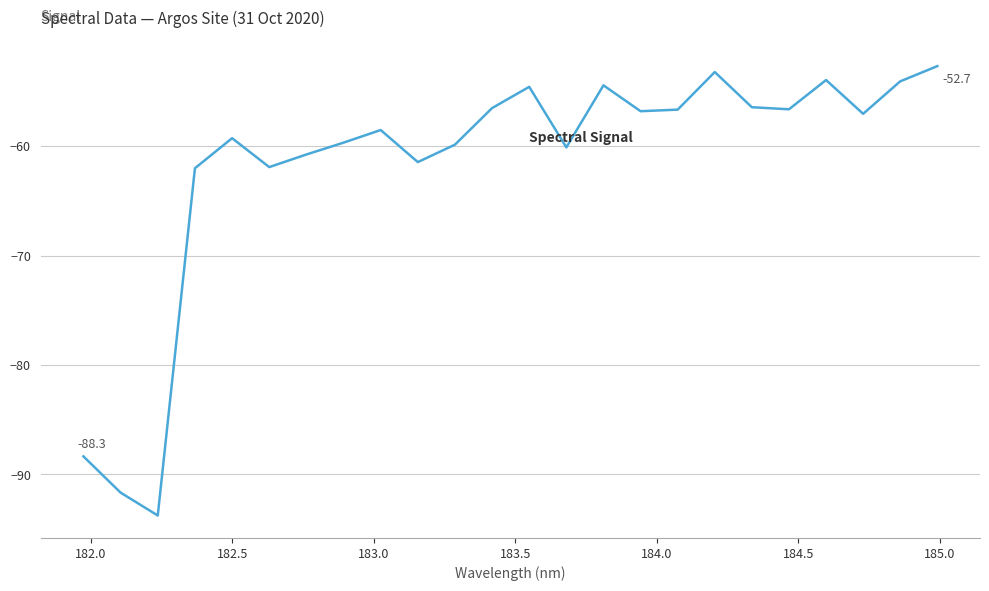

What is the difference between the maximum and minimum values?

41.0